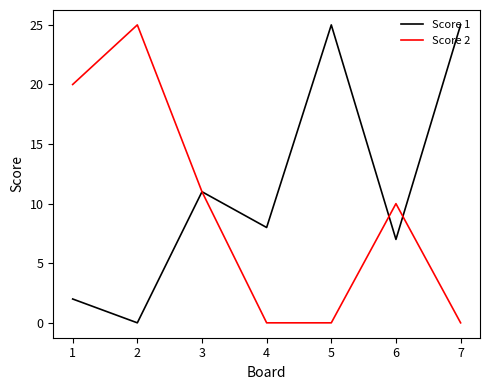

Is the value of Score 1 at 6 greater than the value of Score 2 at 4?

Yes